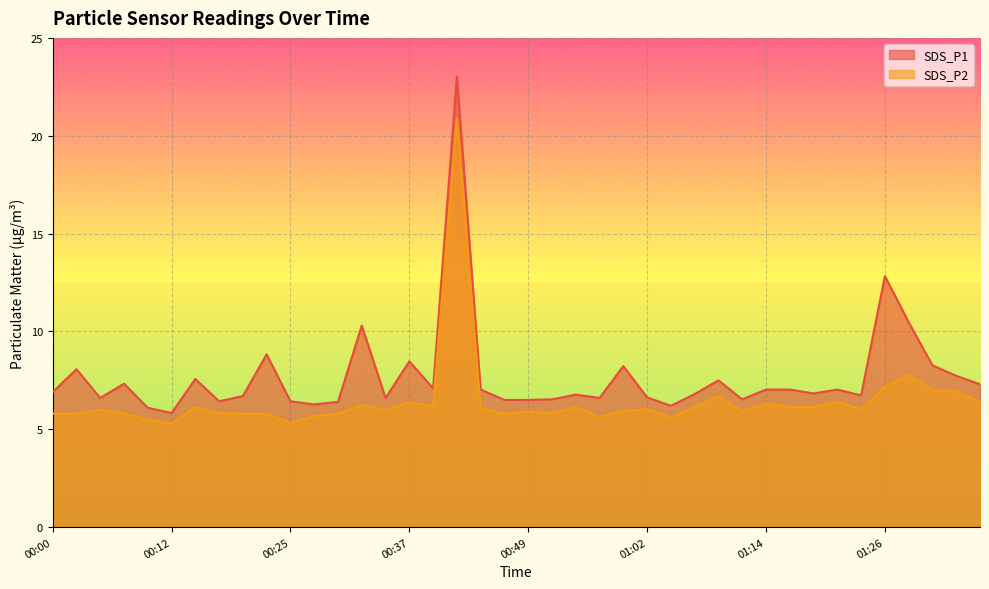

List the series in order of their peak value, highest first.

SDS_P1, SDS_P2